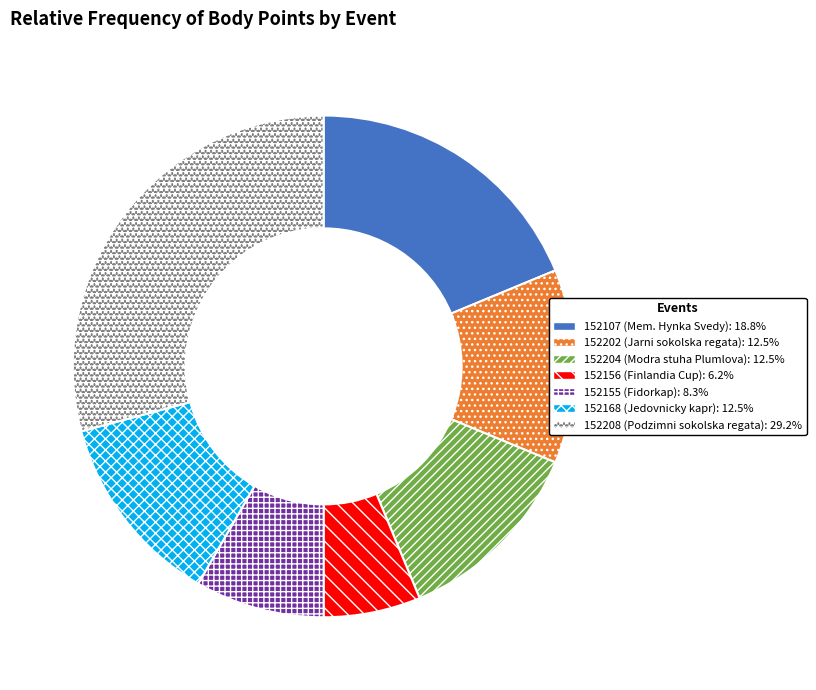

The 152156 slice represents 6% of the pie. True or false?

True